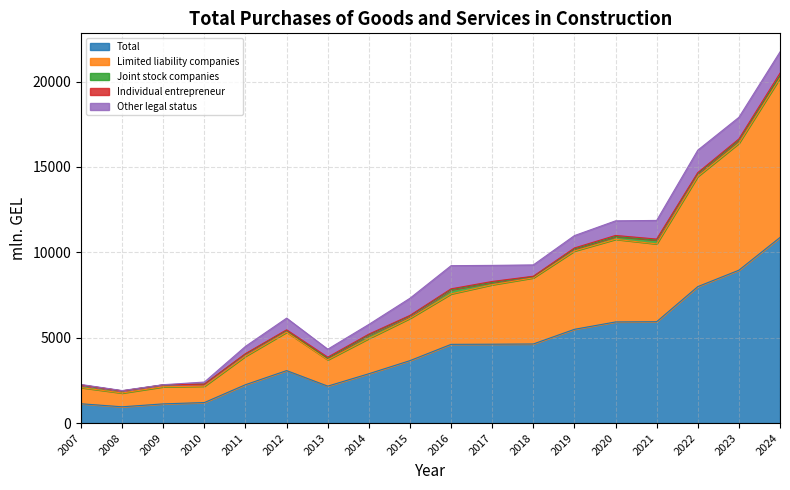

What is the difference between the highest and lowest values at 2015?

3623.4